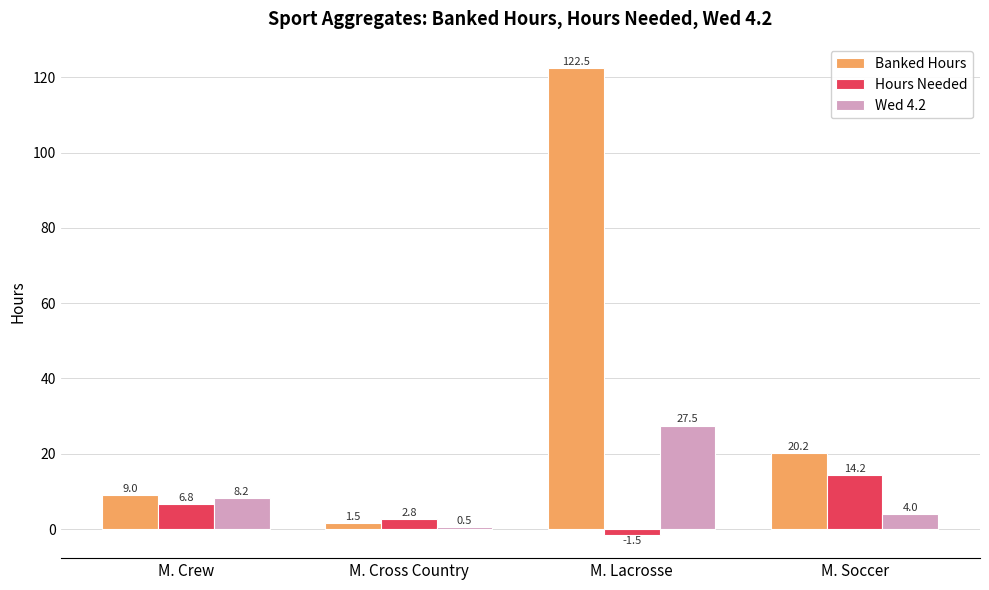

At which category is the sum across all series the highest?

M. Lacrosse